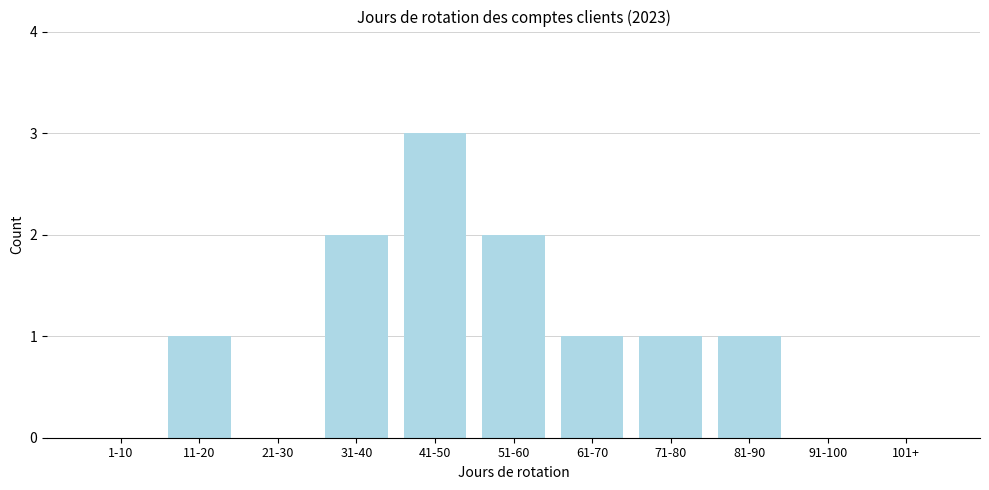

Reading left to right, transcribe all the data shown in this chart.

1-10=0	11-20=1	21-30=0	31-40=2	41-50=3	51-60=2	61-70=1	71-80=1	81-90=1	91-100=0	101+=0